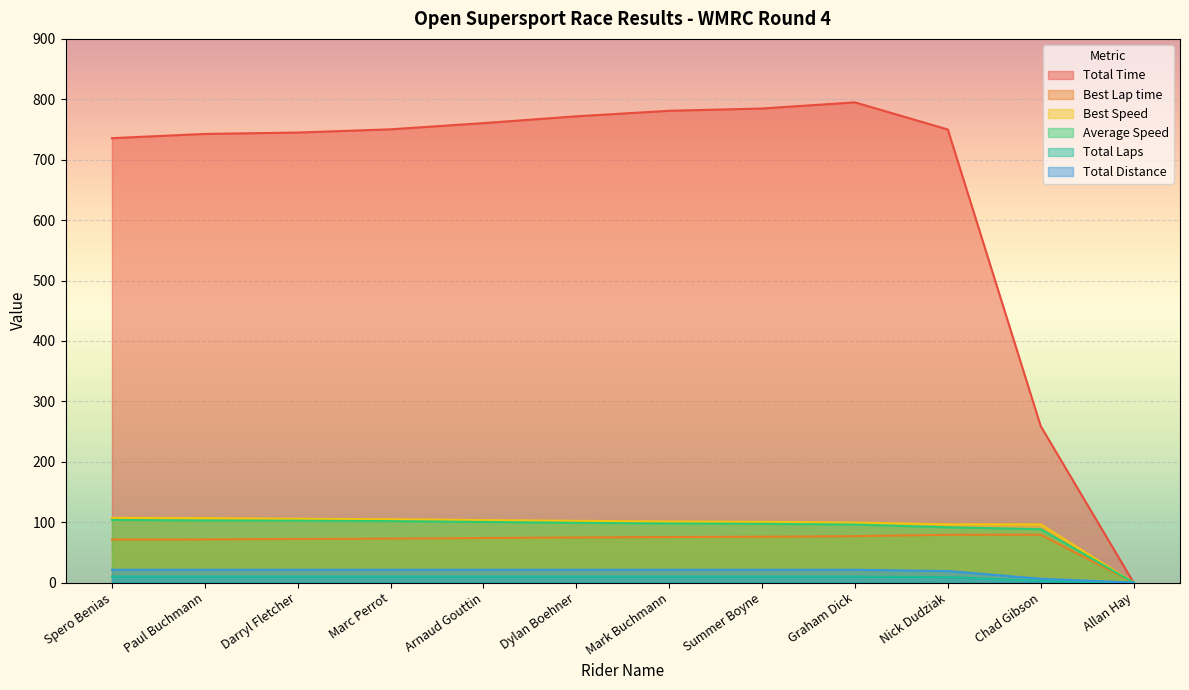

Which series has the widest spread of values?

Total Time